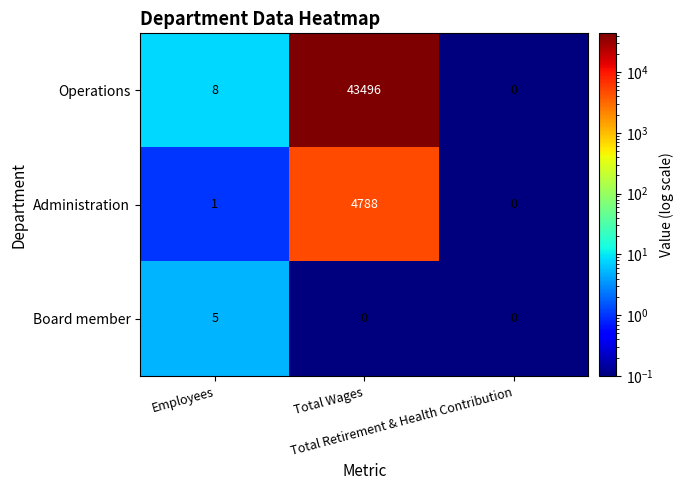

Which series has the widest spread of values?

Operations